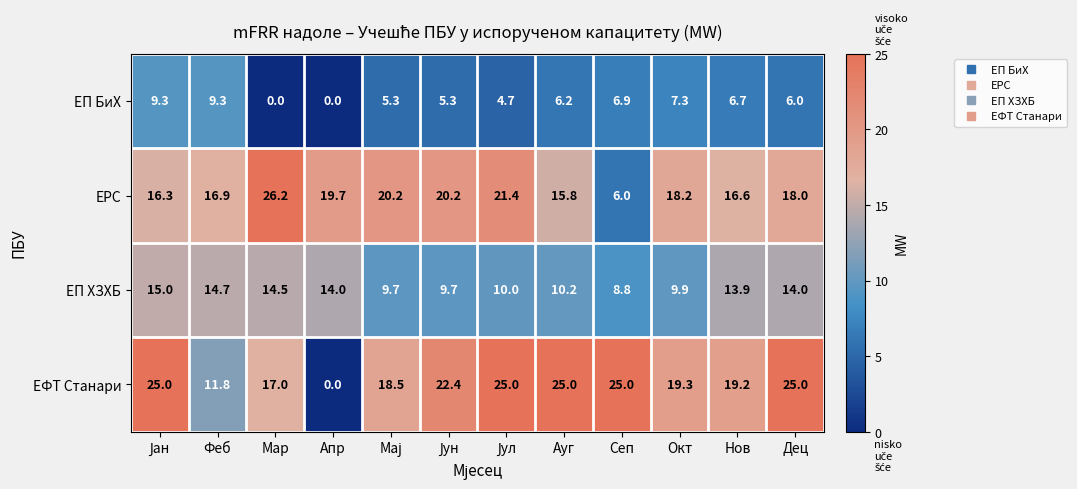

At Окт, list the series in order from largest to smallest.

ЕФТ Станари, ЕРС, ЕП ХЗХБ, ЕП БиХ